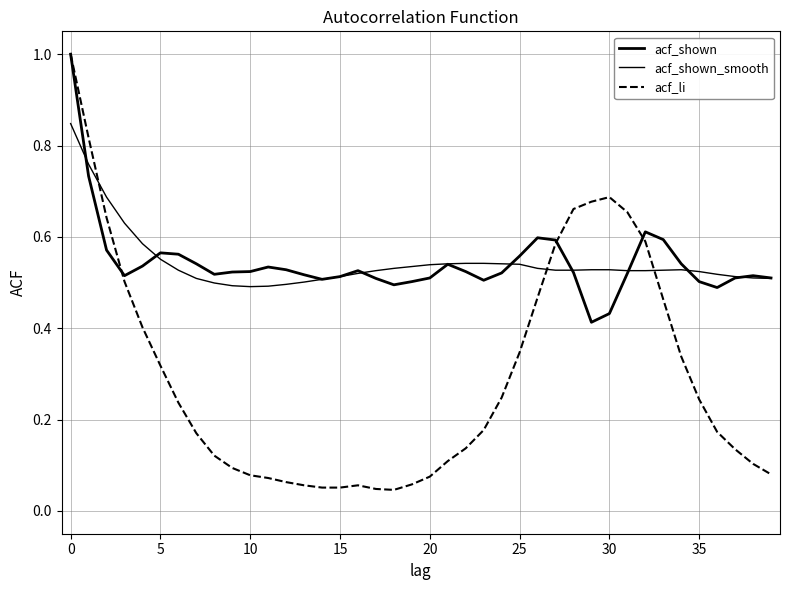

What is the average value of the acf_li series?

0.3